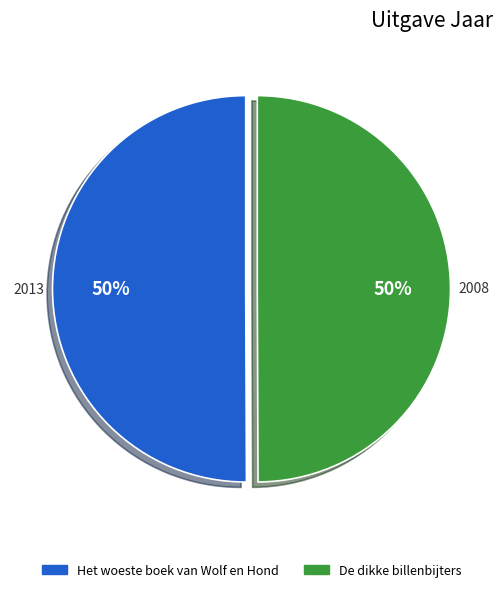

Do Het woeste boek van Wolf en Hond and De dikke billenbijters together represent more than half of the pie?

Yes